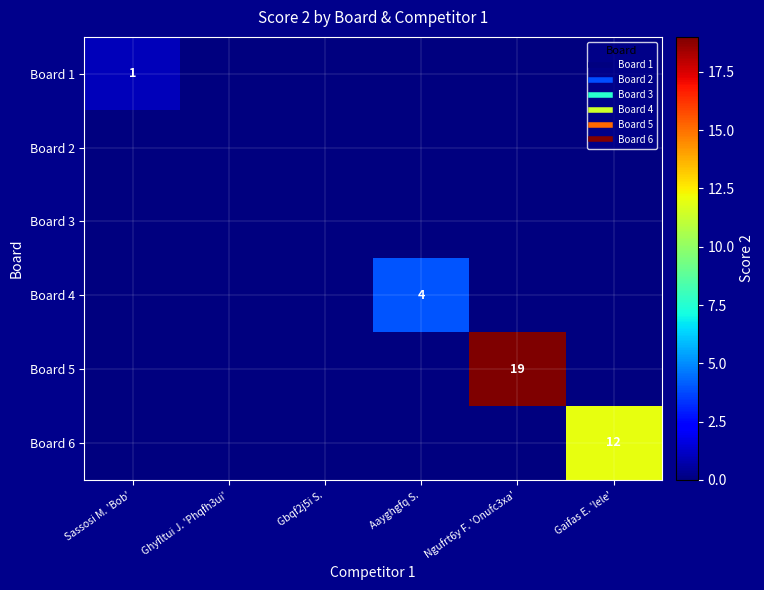

At which category is the sum across all series the highest?

Ngufrt6y F. 'Onufc3xa'